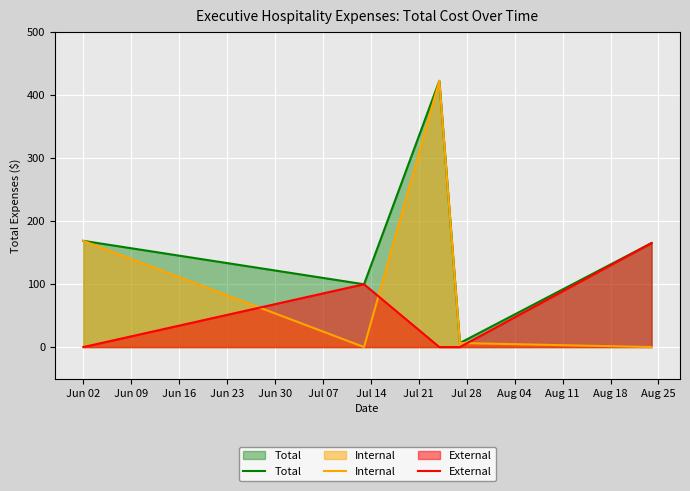

Reading right to left, transcribe all the data shown in this chart.

Total: 165.0	6.4	422.4	99.7	168.6
Internal: 0.0	6.4	422.4	0.0	168.6
External: 165.0	0.0	0.0	99.7	0.0